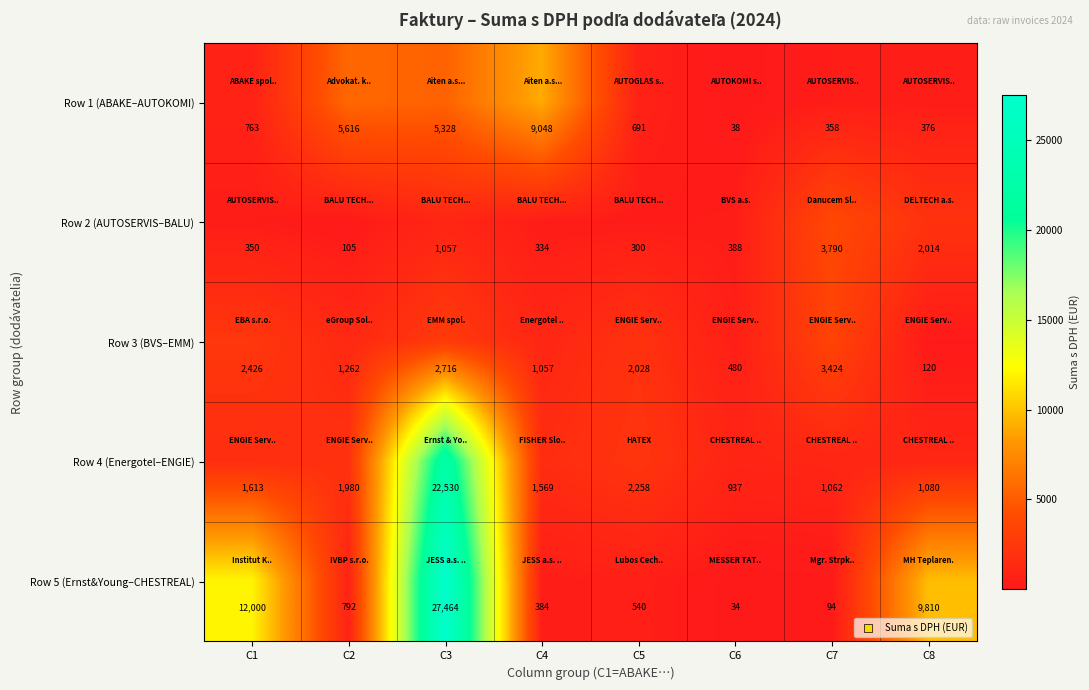

What is the greatest value displayed?

27464